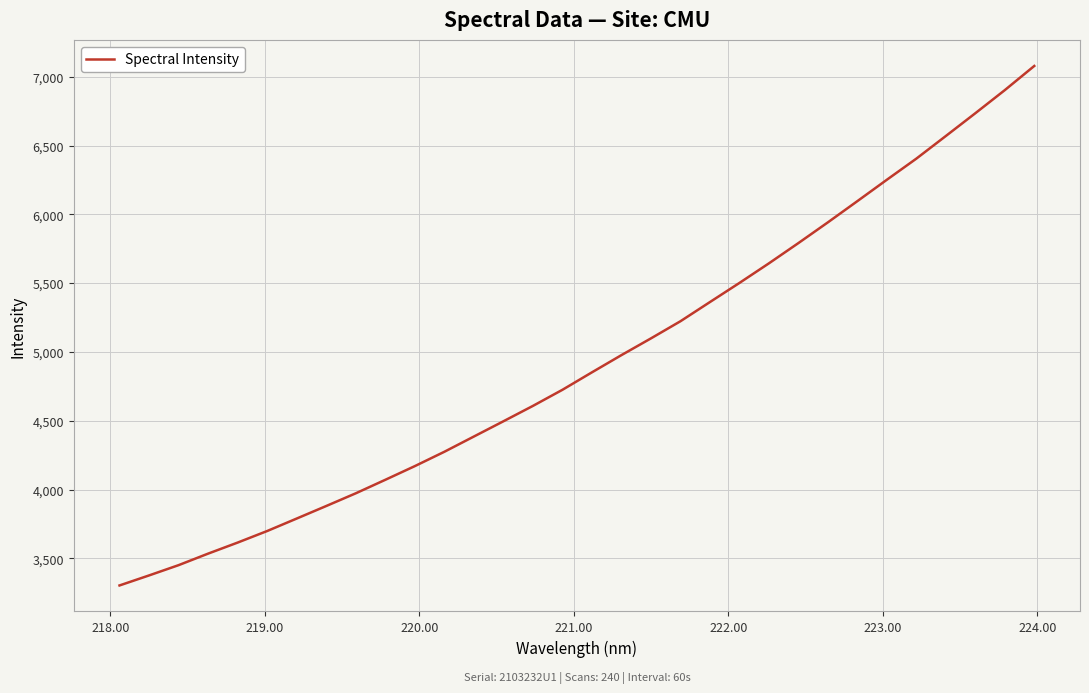

What is the greatest value displayed?

7078.7